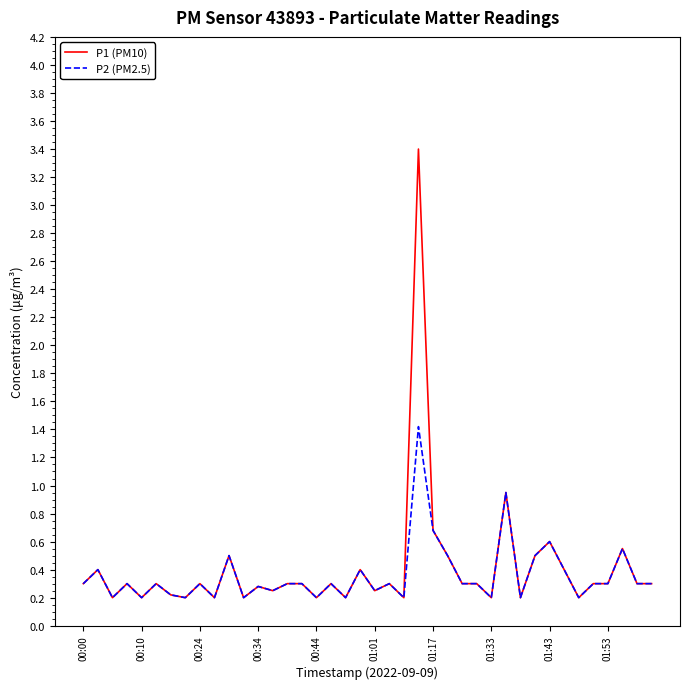

Which series has the widest spread of values?

P1 (PM10)